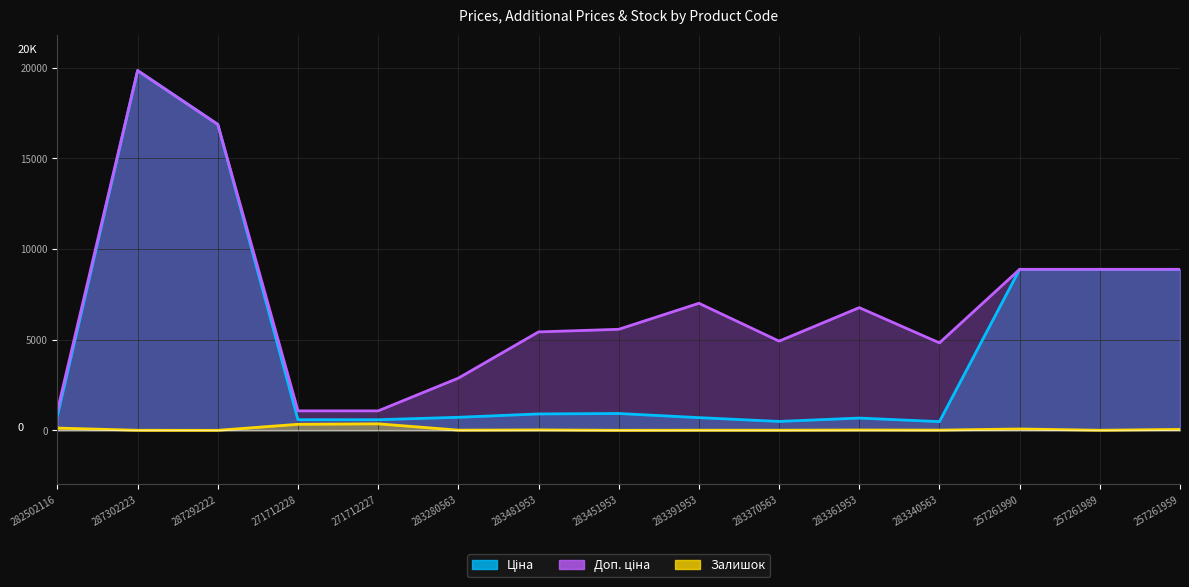

What is the difference between the maximum and minimum values in the Залишок series?

358.0